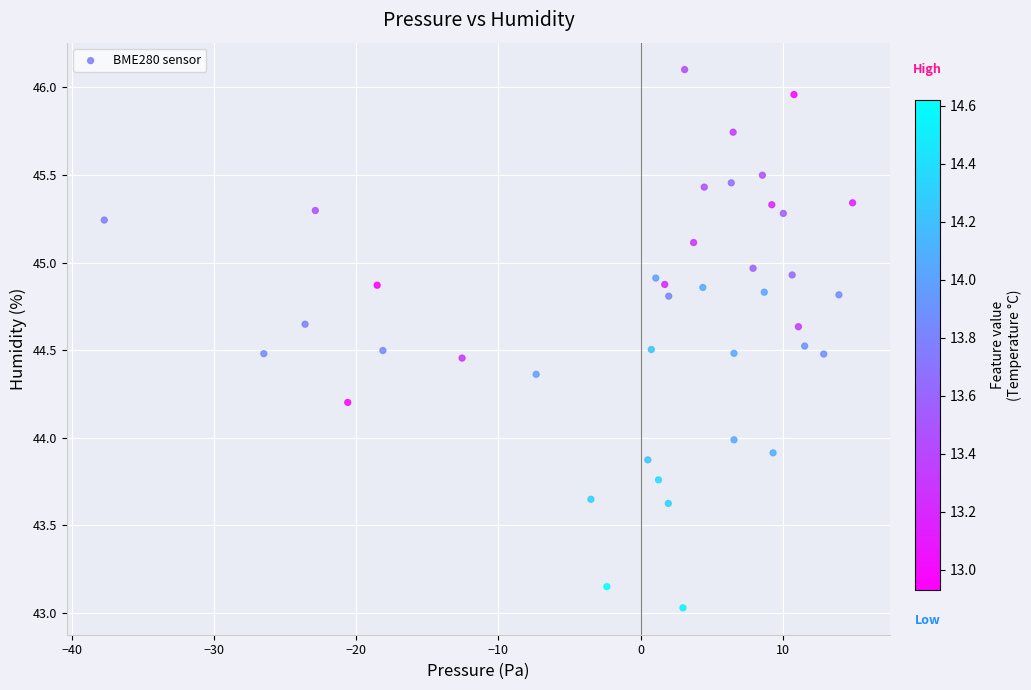

What is the range of Y values (max minus min)?

3.1